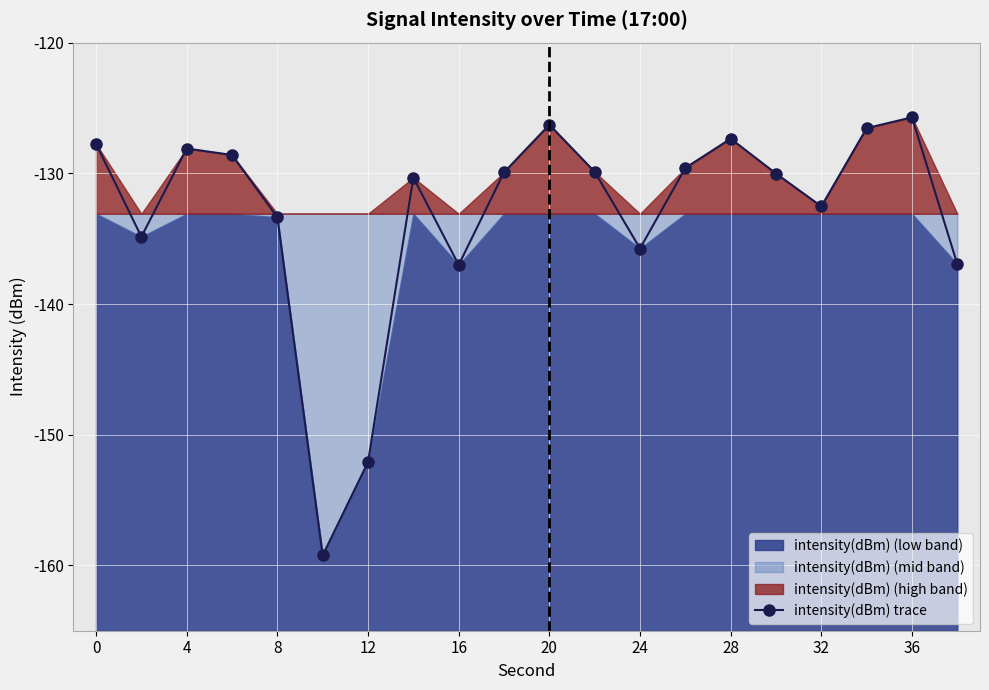

The value of intensity(dBm) trace at 36 is -125.7. True or false?

True